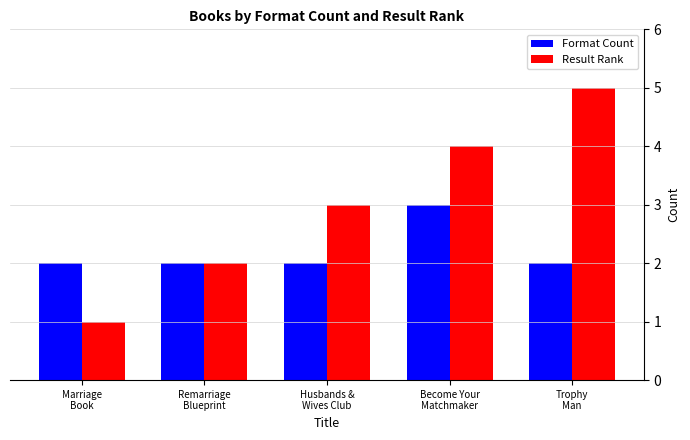

The Result Rank series shows 2 at Remarriage
Blueprint. True or false?

True